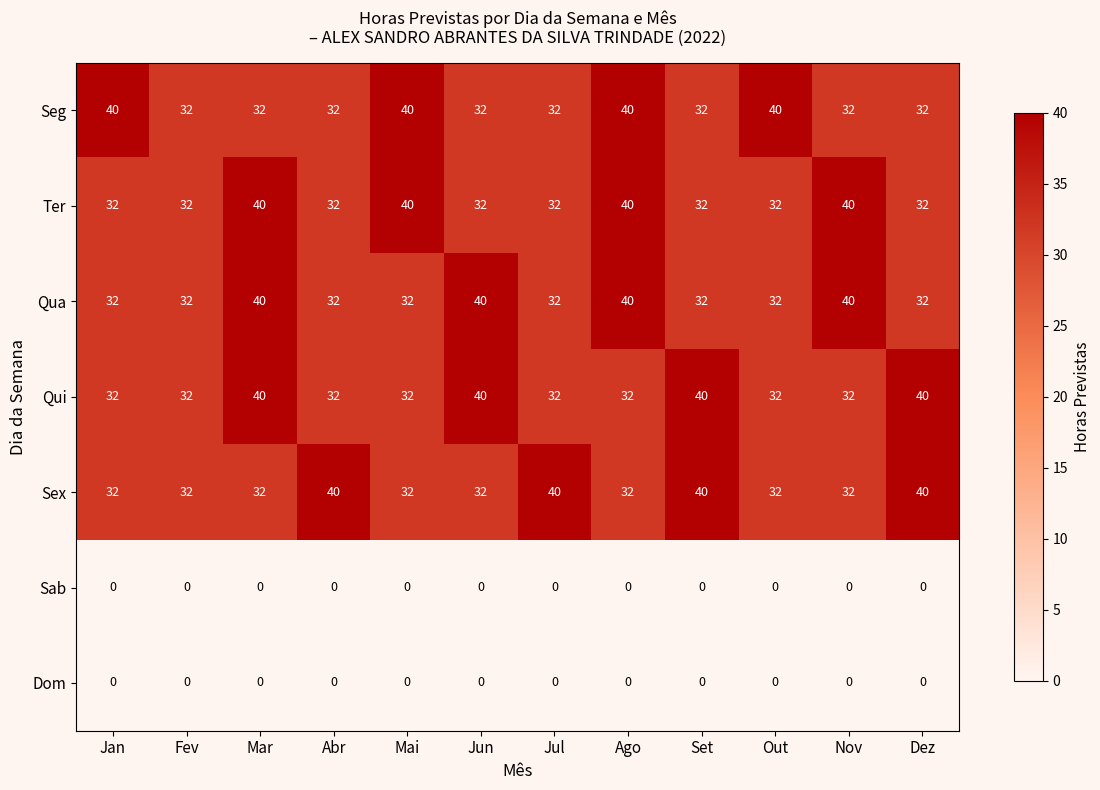

How many Ter values are between 32 and 40?

12